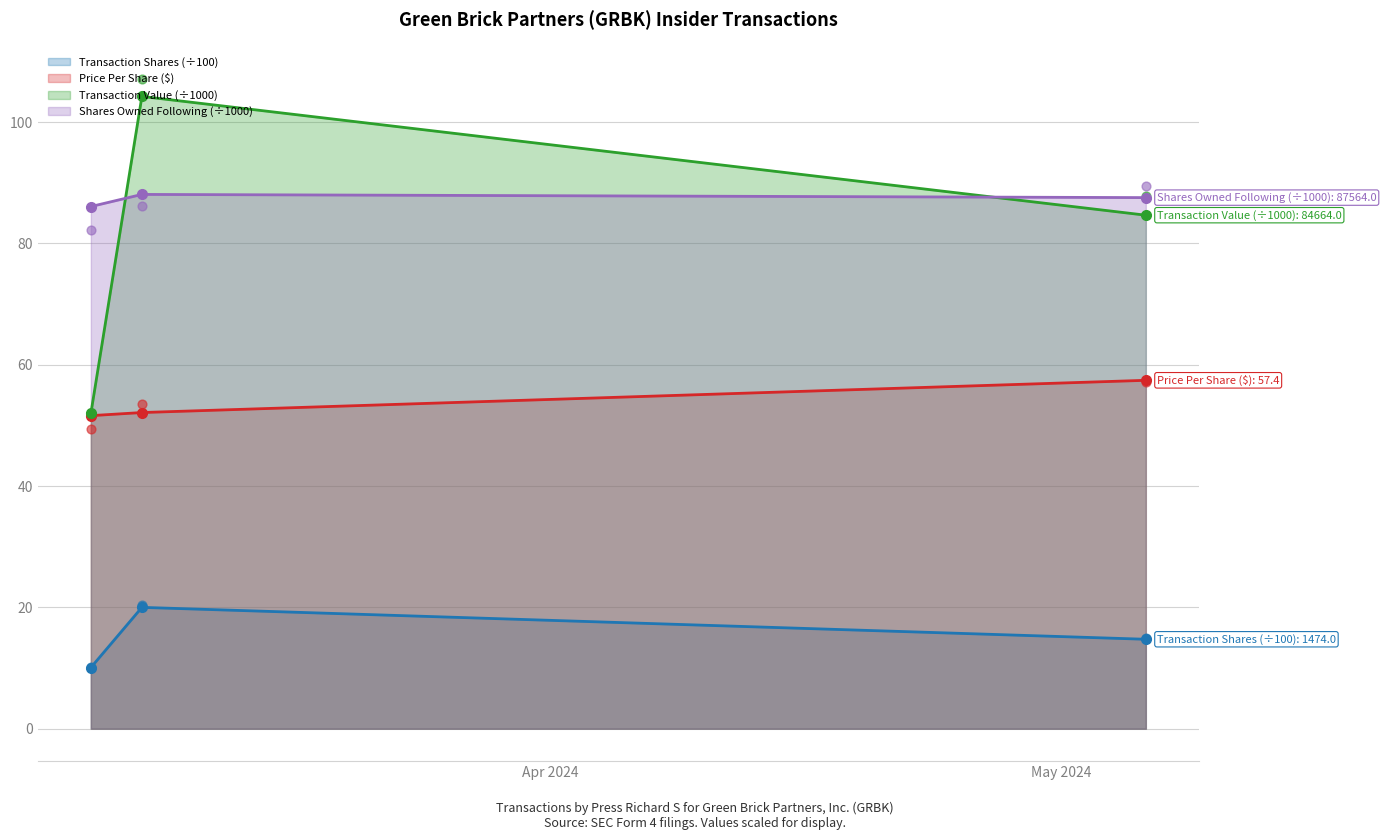

Which series has the widest spread of Y values?

transactionValue